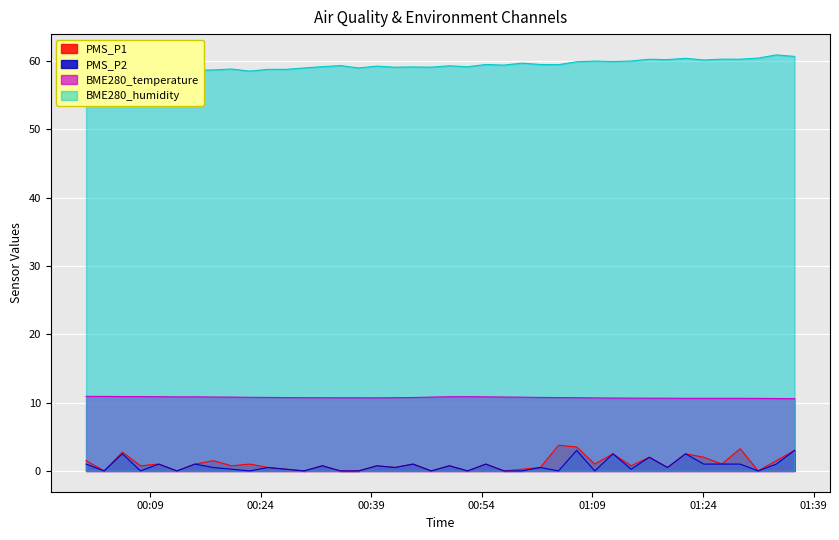

What is the difference between the maximum and minimum values in the PMS_P1 series?

3.8